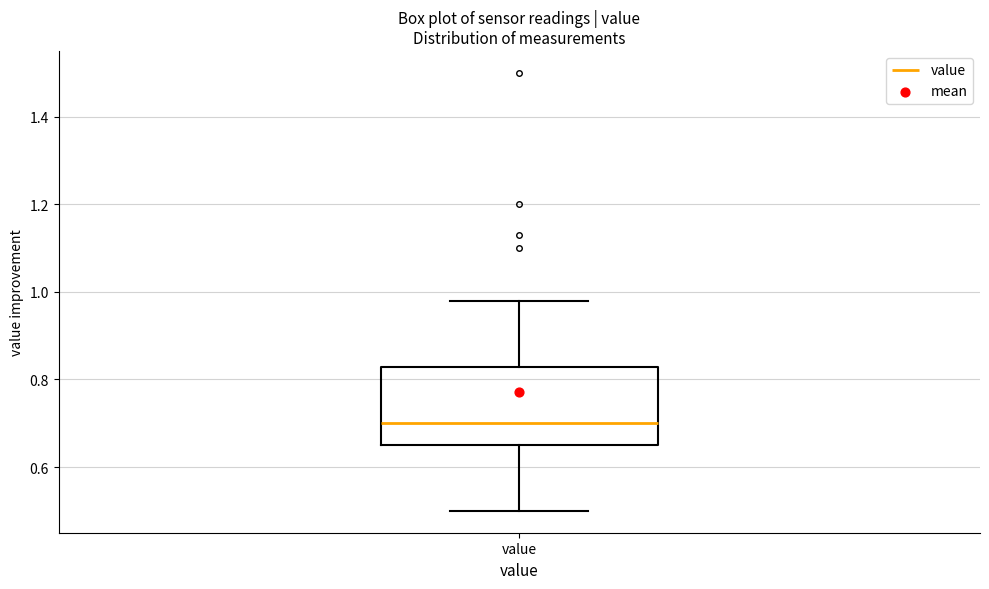

Transcribe this box plot: give where the median line is, the range the box spans, and where the two whiskers end, as read against the y-axis. The values are not printed on the chart, so give them approximately, as read against the axis.

median 0.70, box 0.66 to 0.82, whiskers 0.50 to 0.98